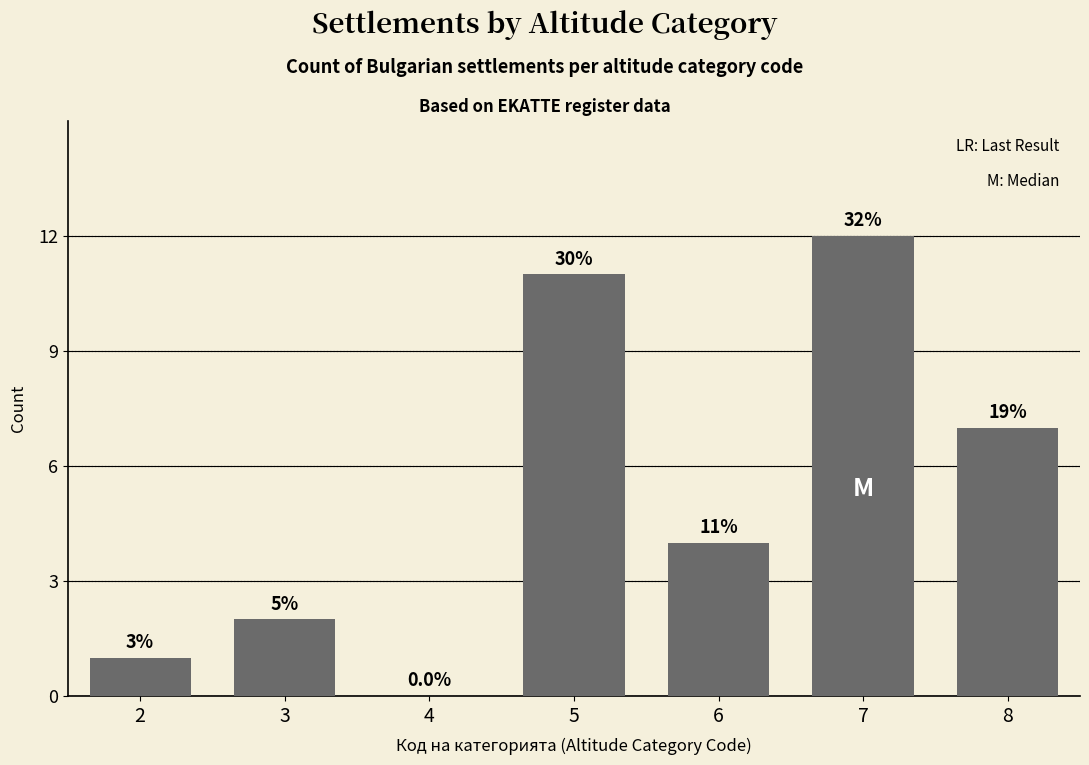

What is the sum of all values?

37